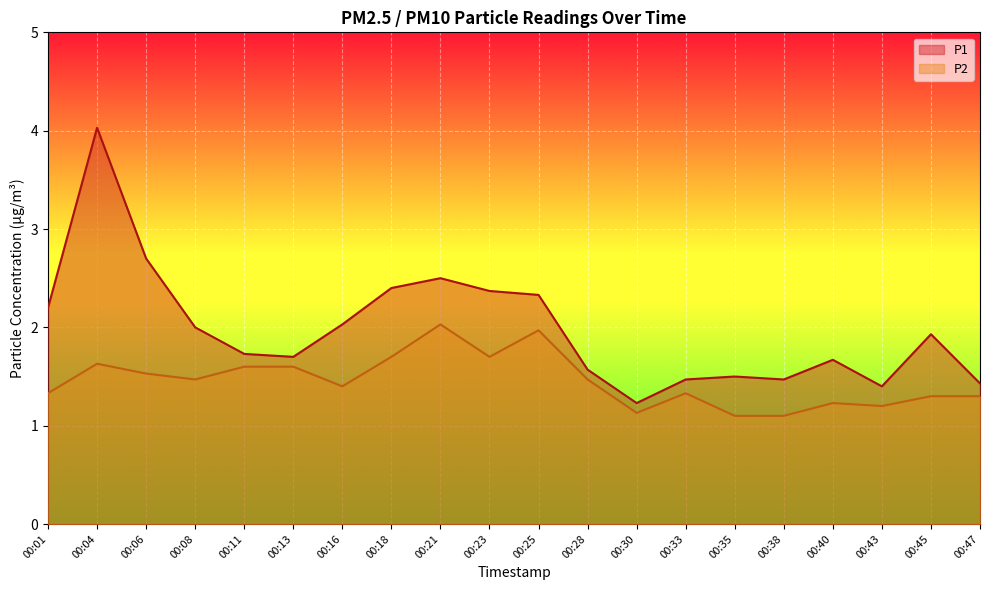

Is the value of P2 at 00:33 greater than the value of P1 at 00:01?

No